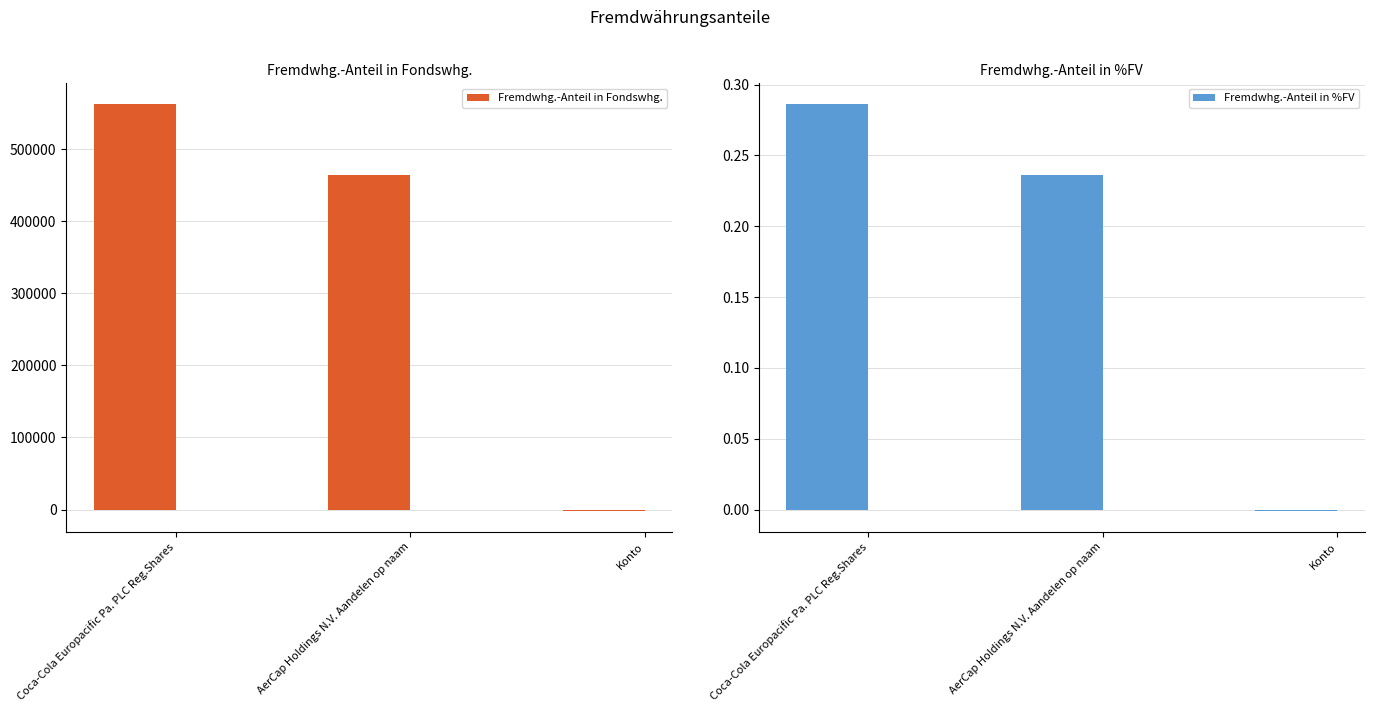

At which label does Fremdwhg.-Anteil in %FV first exceed 0?

Coca-Cola Europacific Pa. PLC Reg.Shares